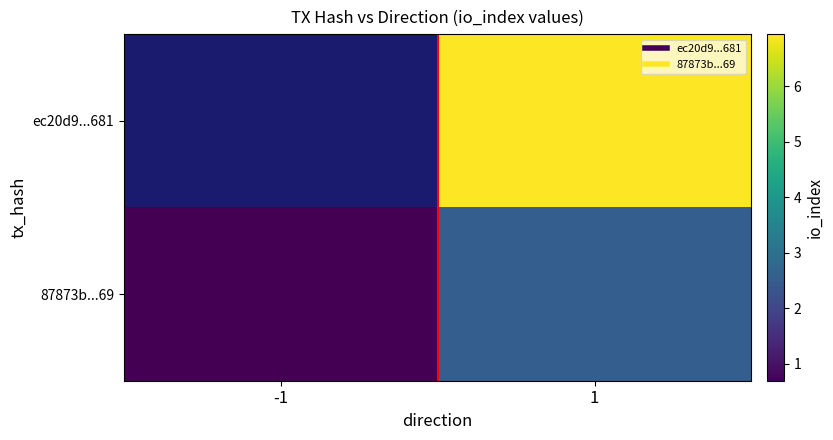

Which category has the highest value in the row_0 series?

1